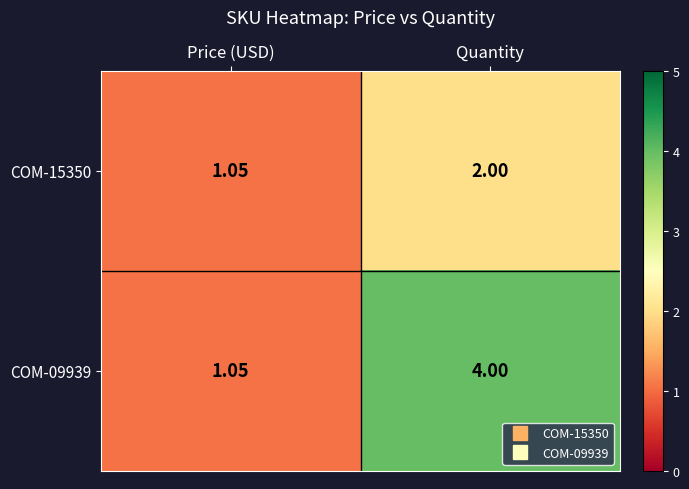

Rank the categories by COM-09939 value from lowest to highest.

Price (USD), Quantity